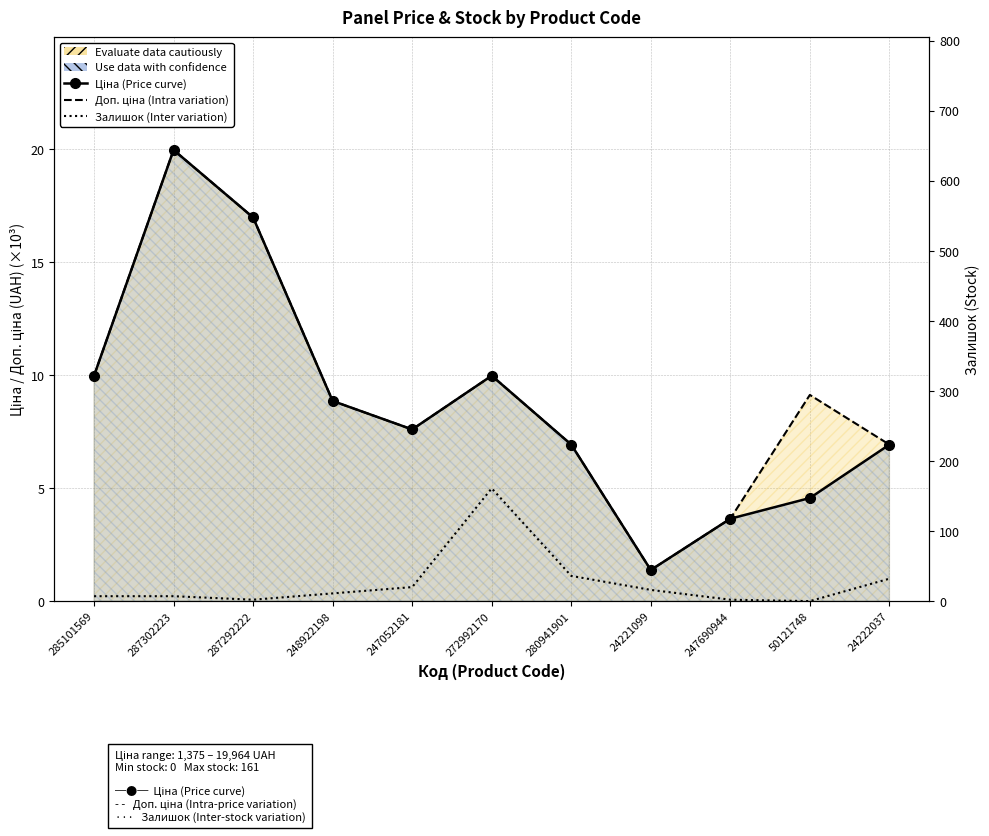

At how many categories does at least one series exceed 38?

1